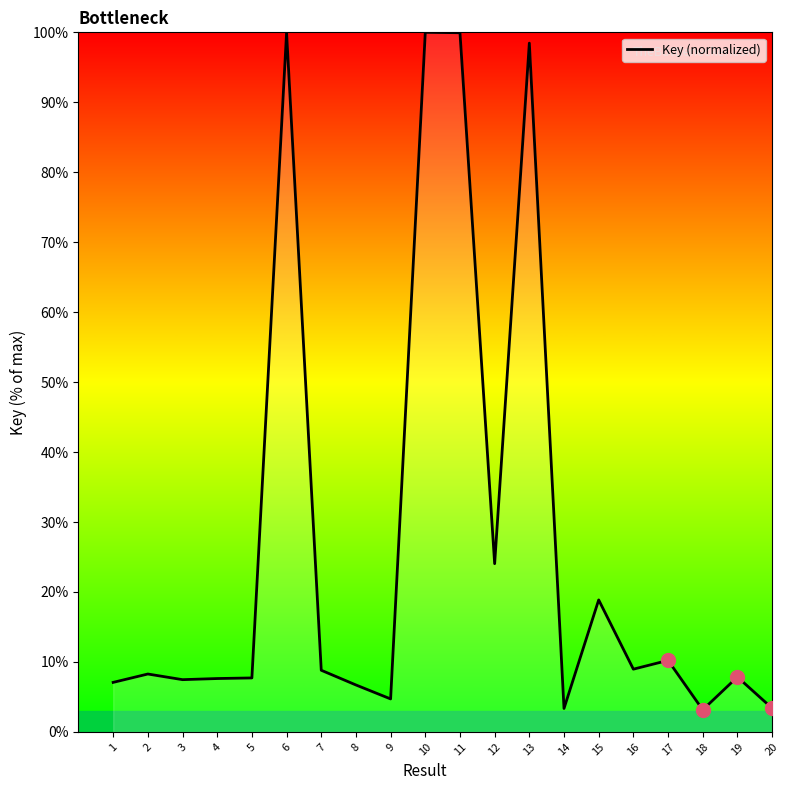

What is the difference between the maximum and minimum values?

96.8